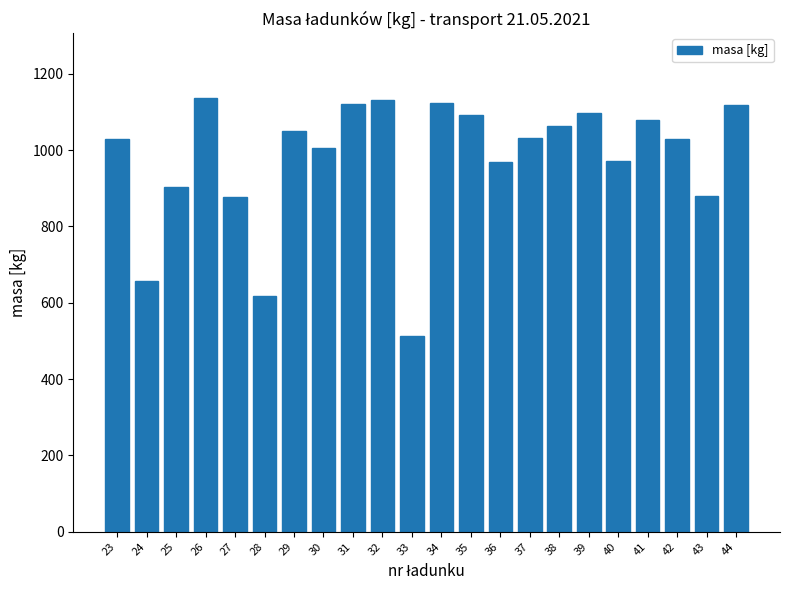

What is the value of the 7th bar from the left?

1050